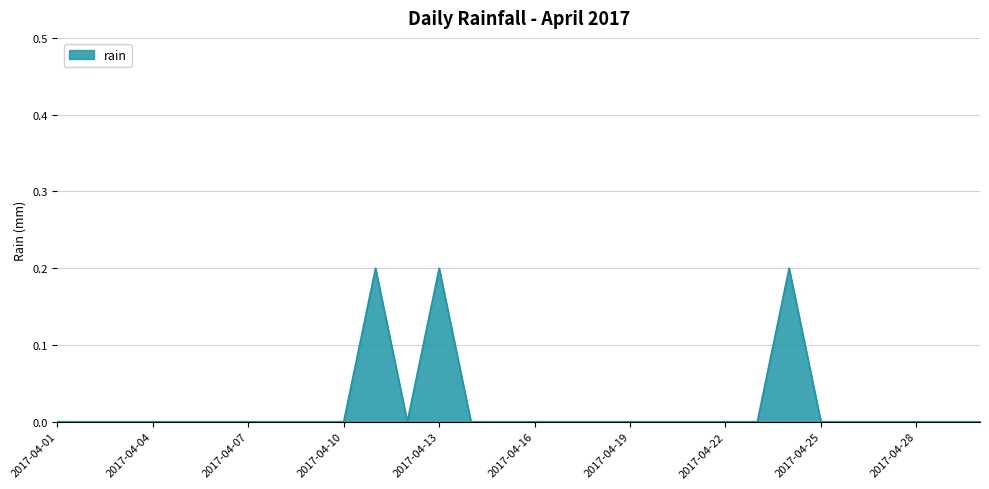

How many lines are shown in the chart?

1